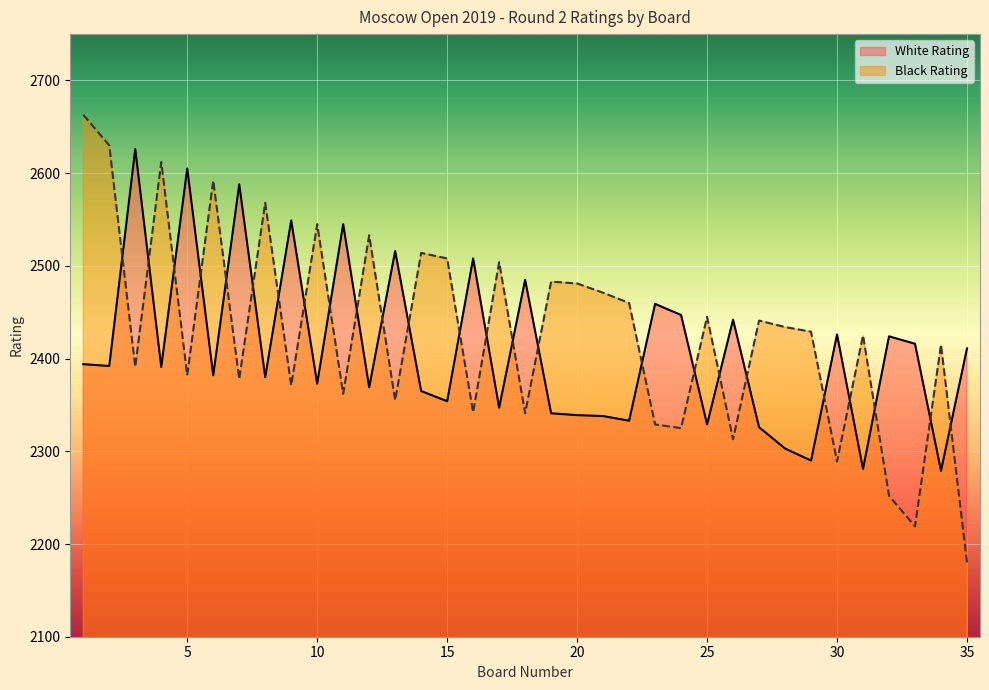

What is the value of the White Rating point at the 18th from the left?

2485